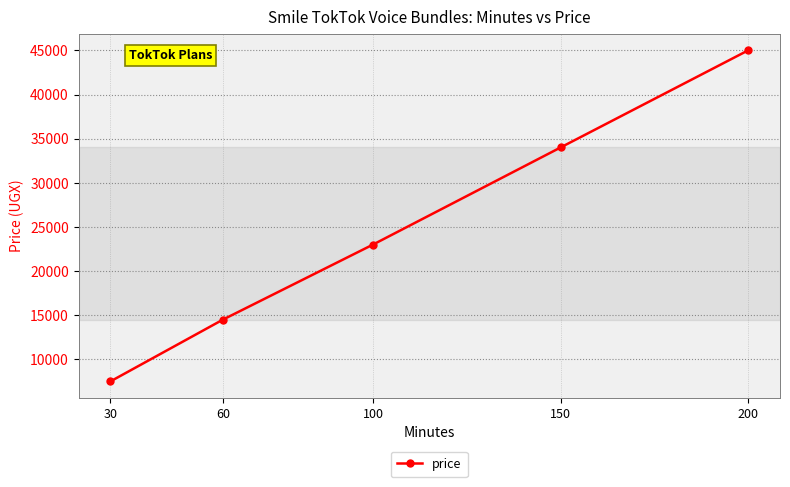

What is the average value?

24800